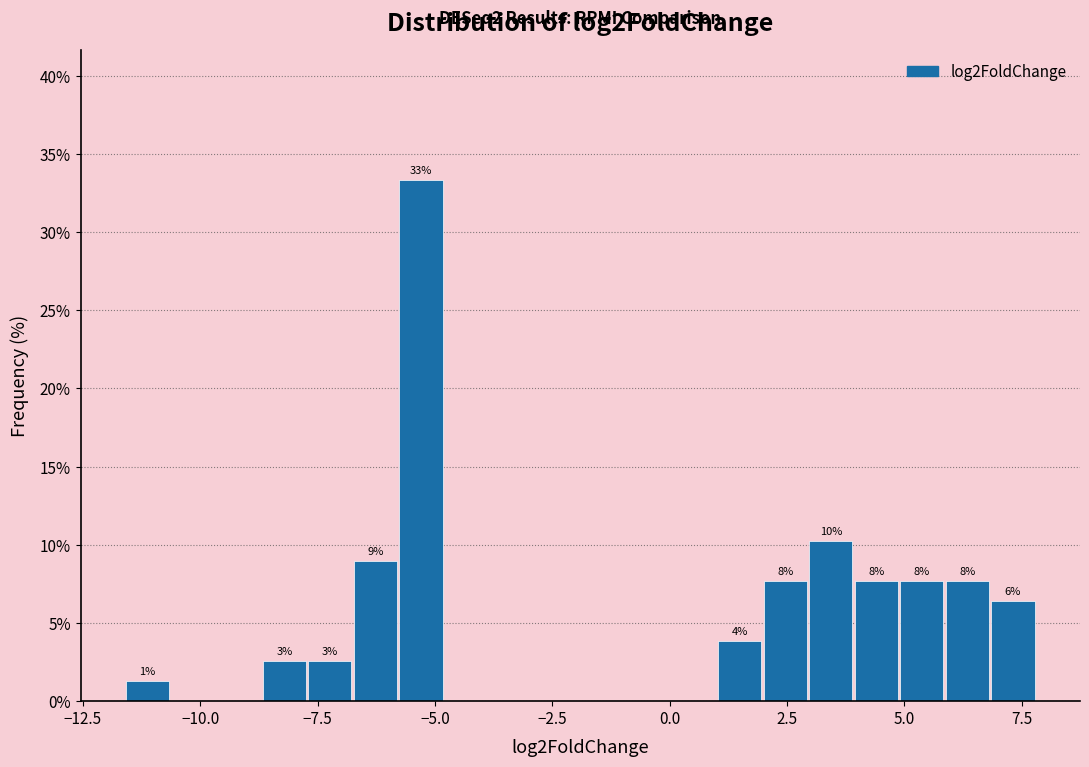

Read against the x-axis, roughly where is the centre of the tallest bar?

-5.5